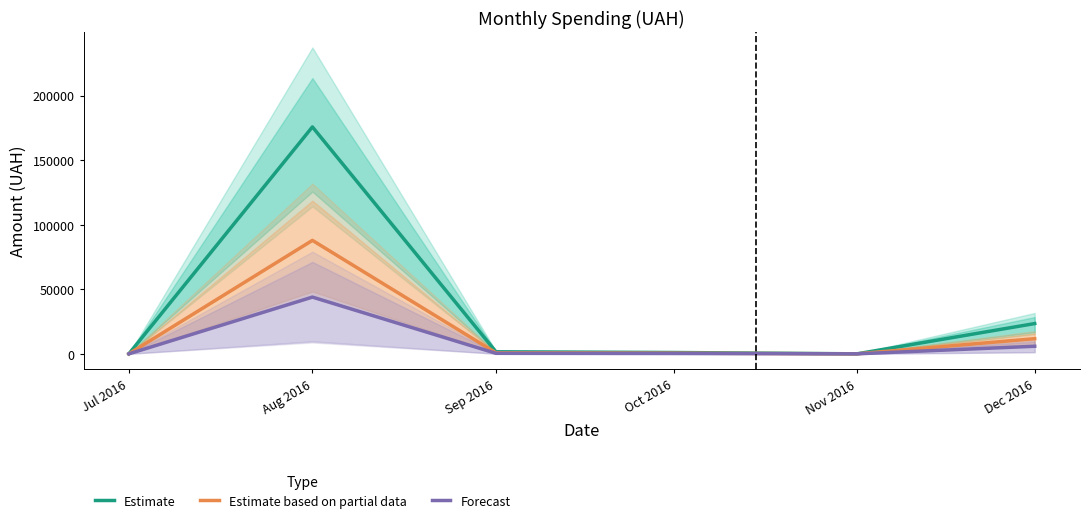

What is the average value of the Estimate based on partial data series?

16811.8